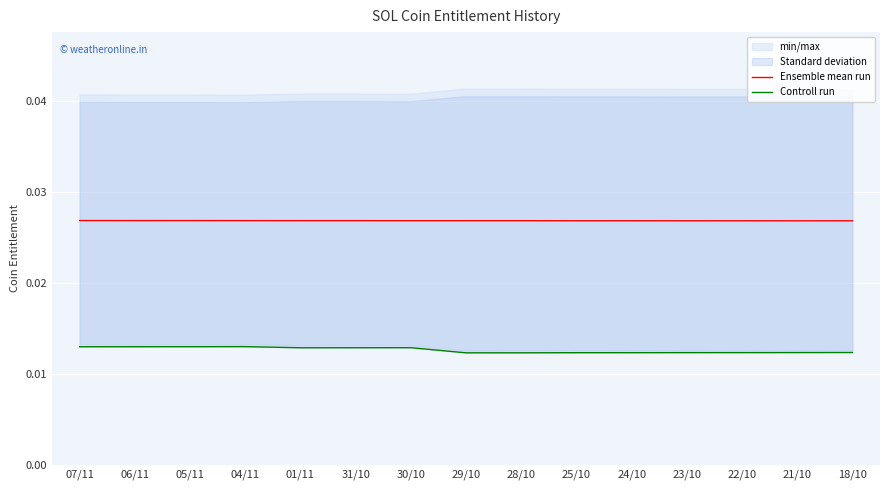

How many Controll run values are between 0 and 1?

15